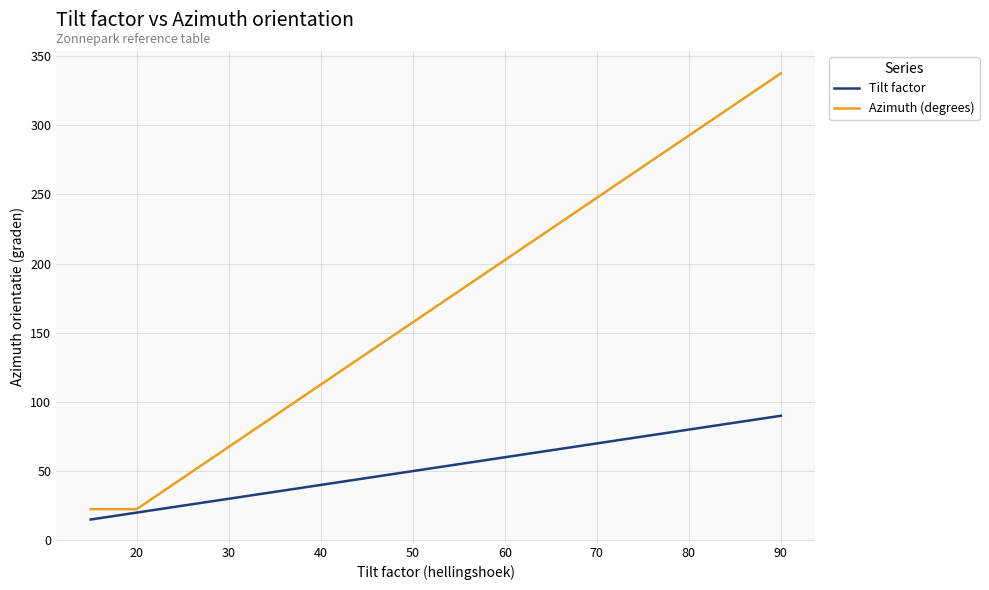

Rank the series by their average value, from lowest to highest.

Tilt factor, Azimuth (degrees)